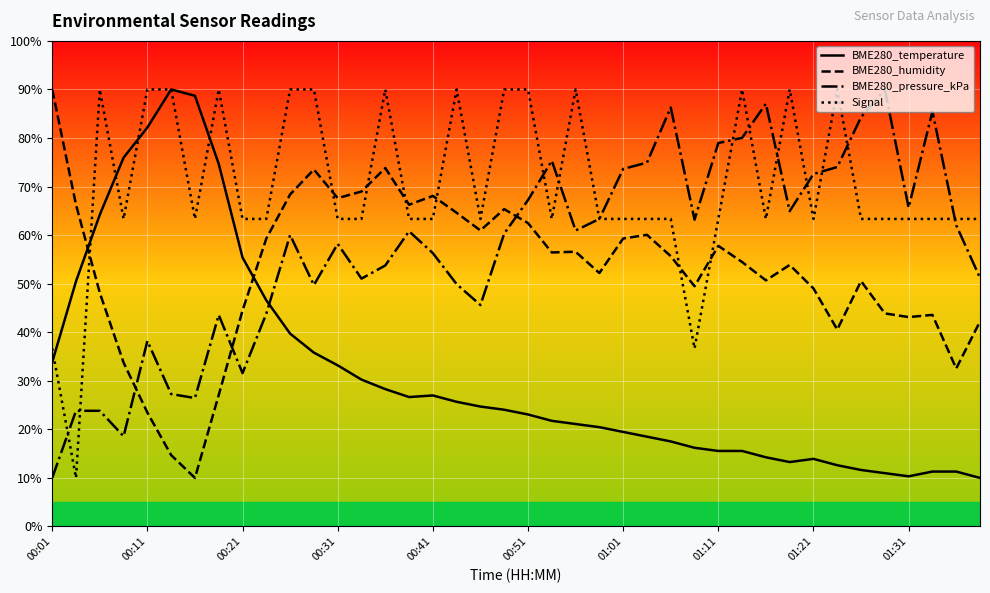

What is the greatest value displayed?

90.0